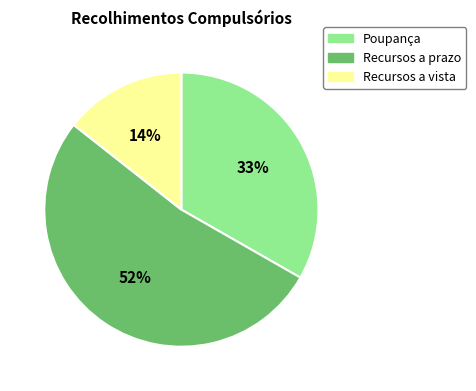

Which slice is the smallest?

Recursos a vista